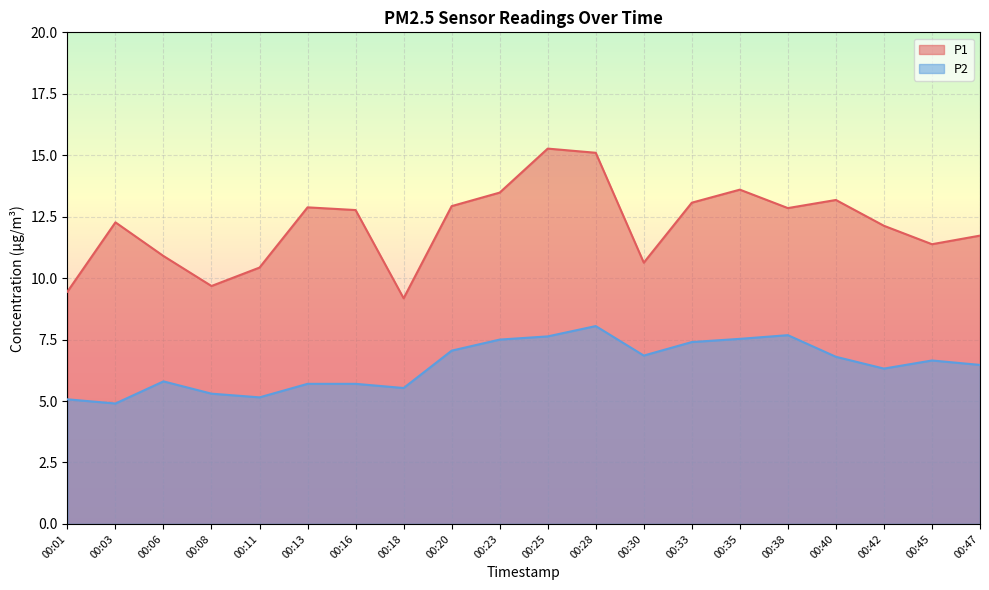

True or false: P2 and P1 intersect in this chart.

False